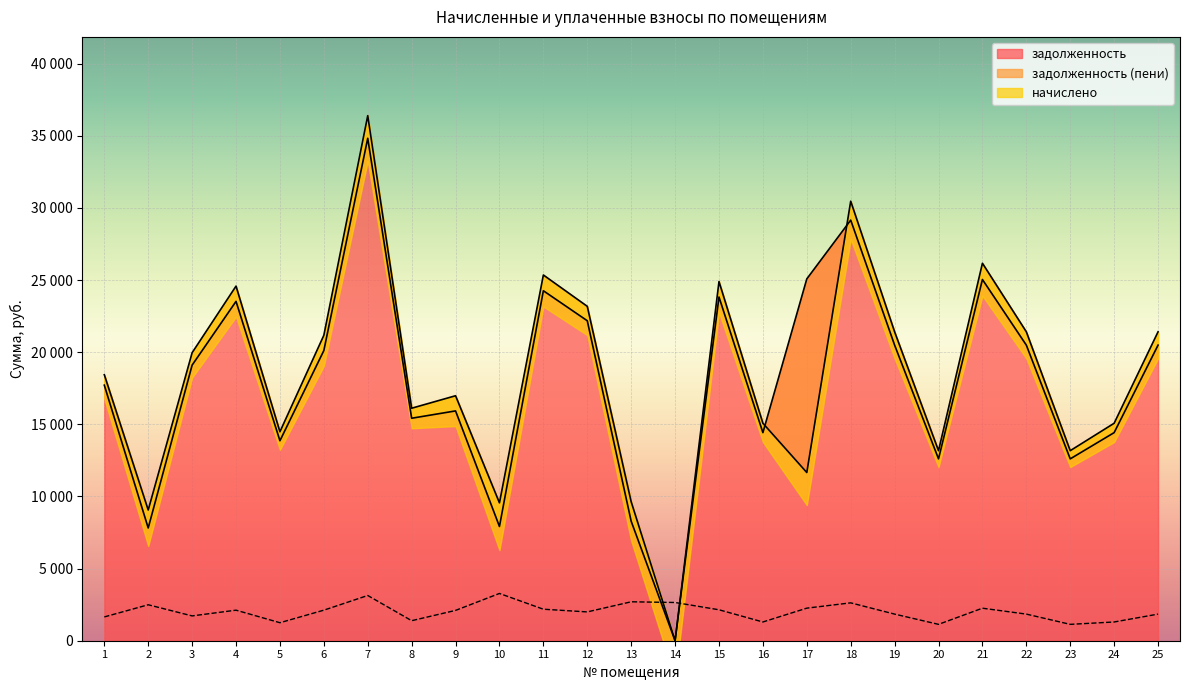

Between 2 and 7, which is larger?

7